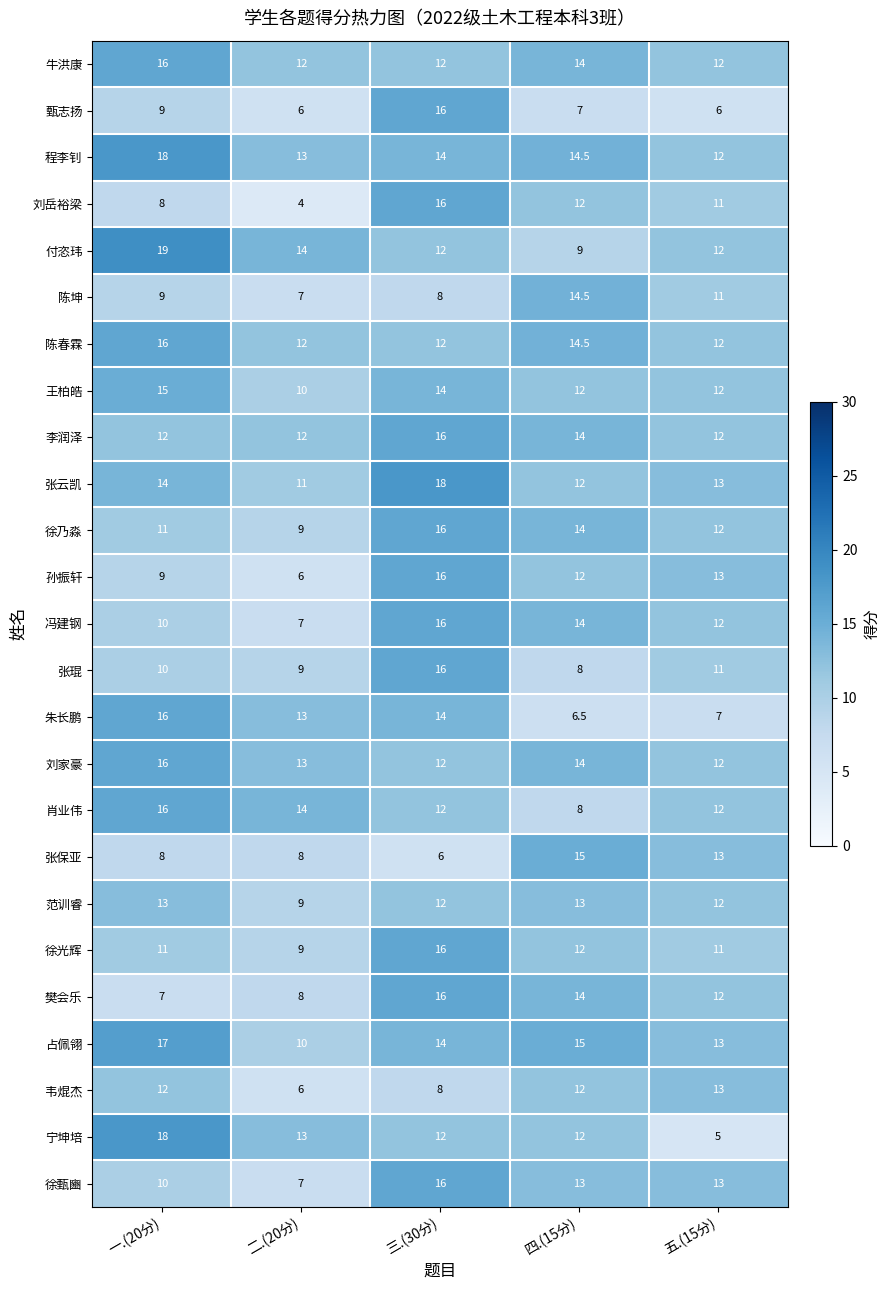

Which series has the largest range (max minus min)?

宁坤培